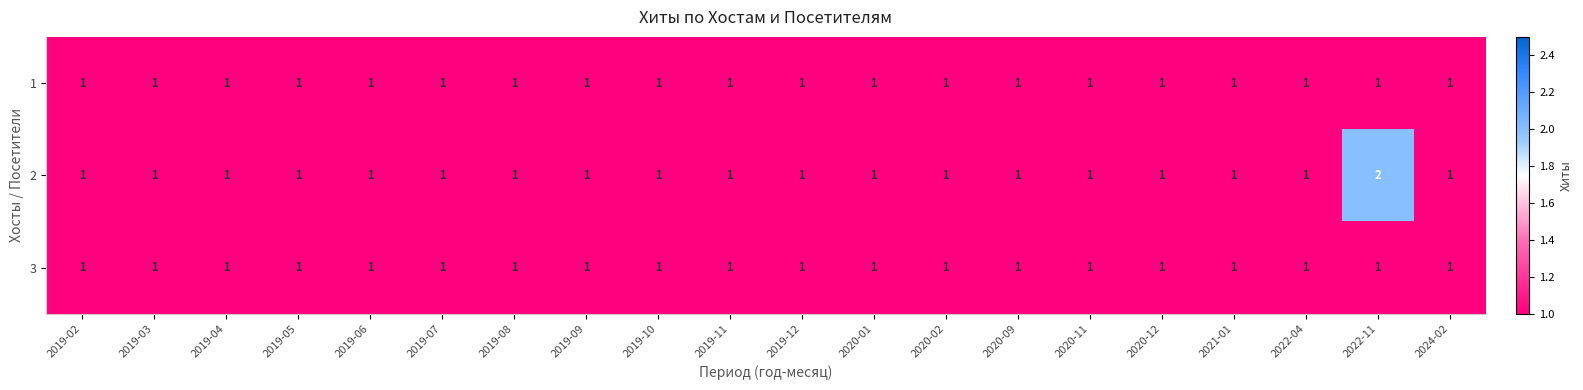

What is the sum of all 2 values?

21